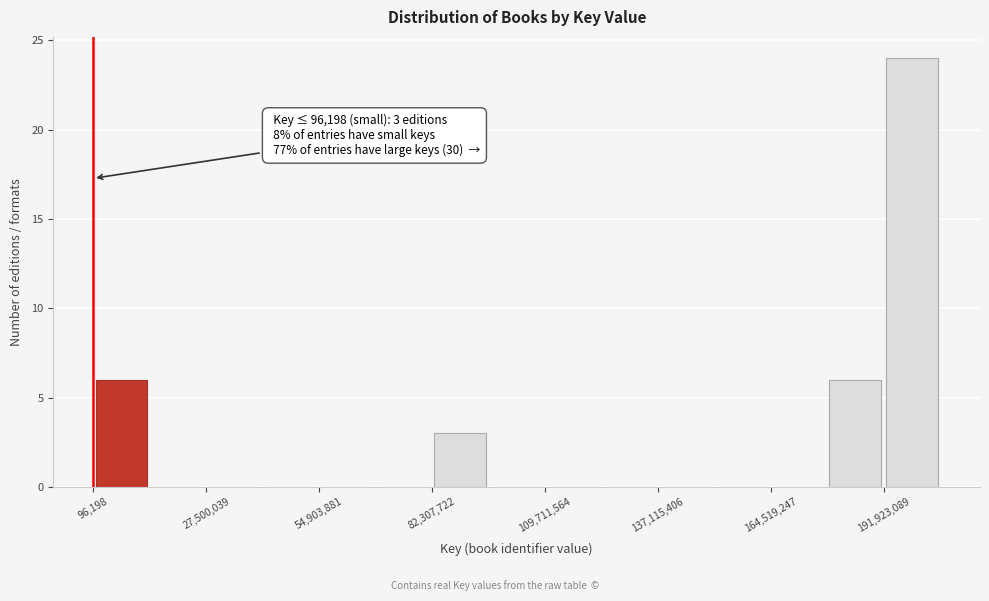

Read against the x-axis, roughly where is the centre of the tallest bar?

200000000